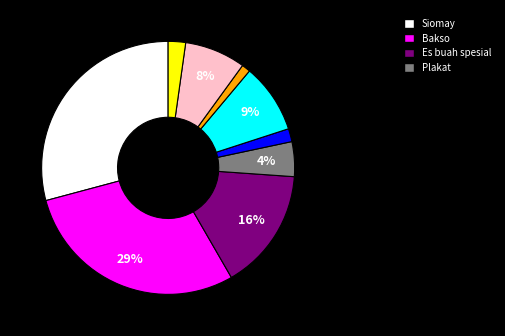

To the nearest percent, what is the difference between the largest and smallest slice percentages?

28%